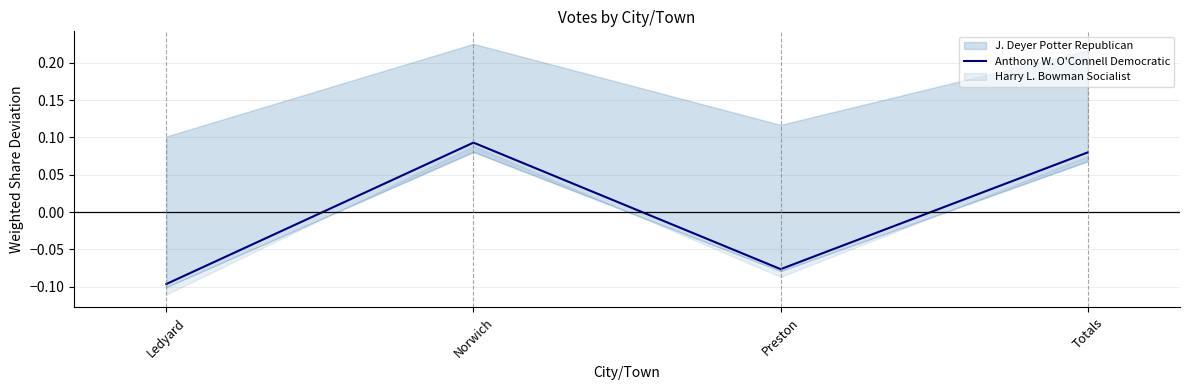

At which label does Anthony W. O'Connell Democratic reach its peak?

Norwich